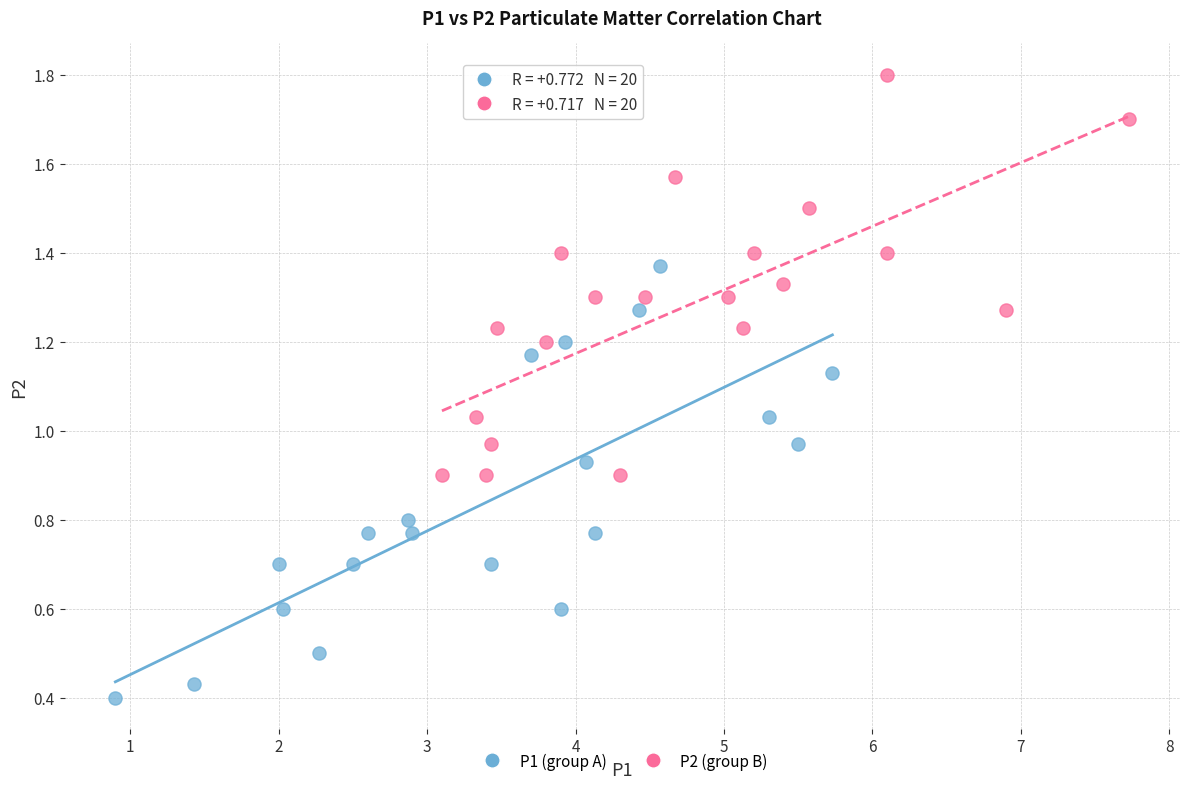

Which series has the largest Y range (max minus min)?

P1 (group A)